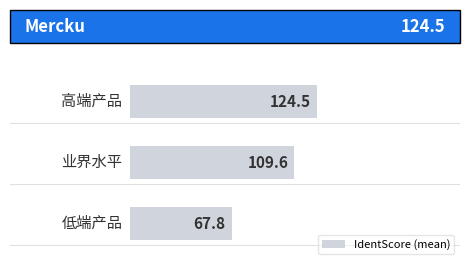

What is the maximum value shown in the chart?

124.5